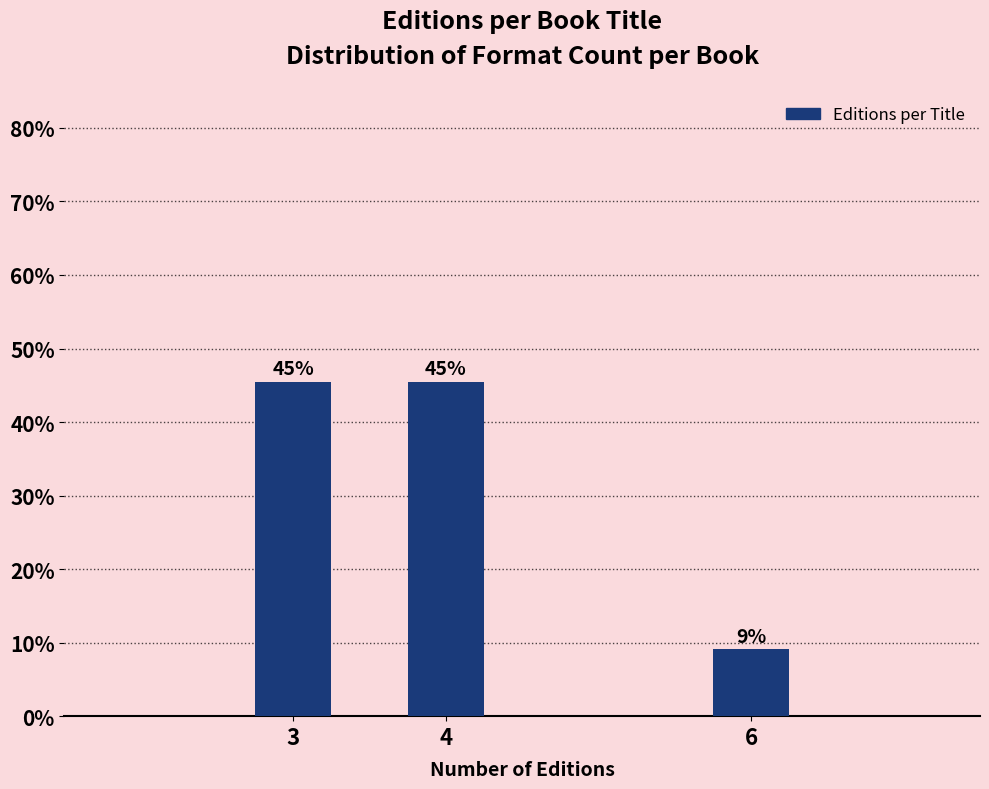

Does the chart contain any negative values?

No